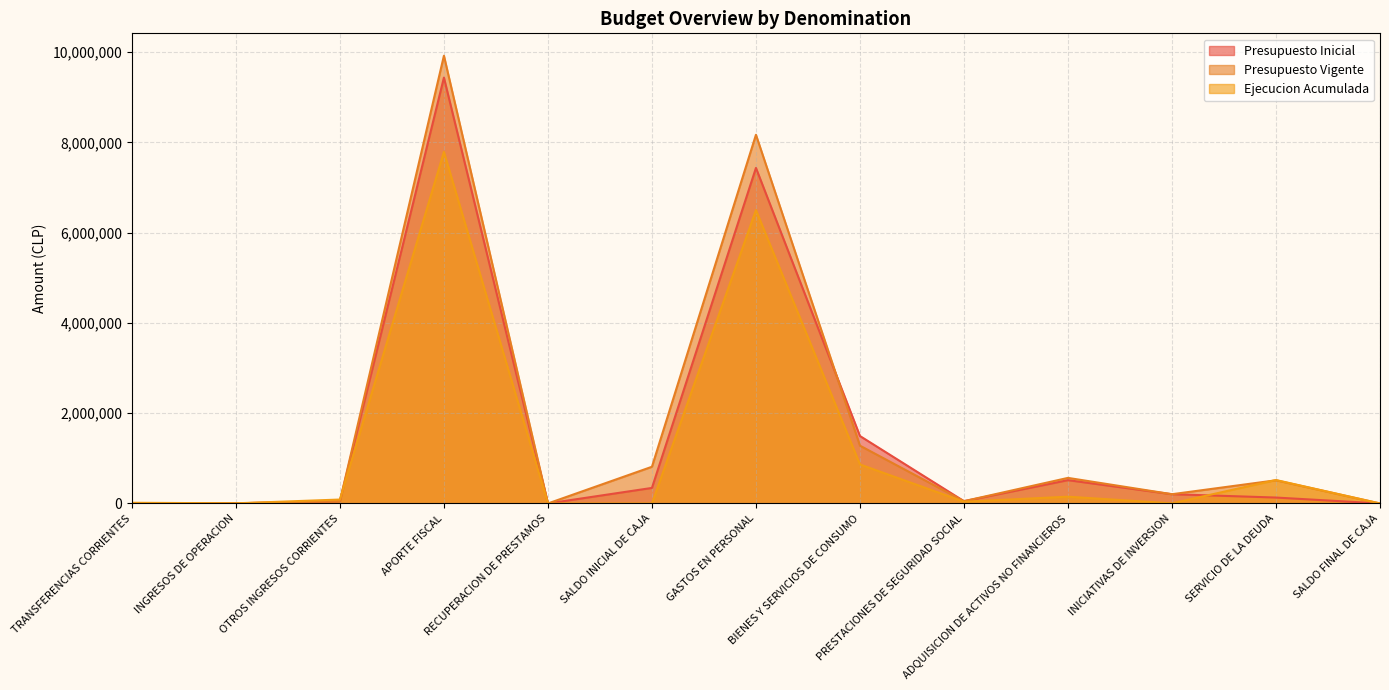

At how many categories does at least one series exceed 7100492?

2